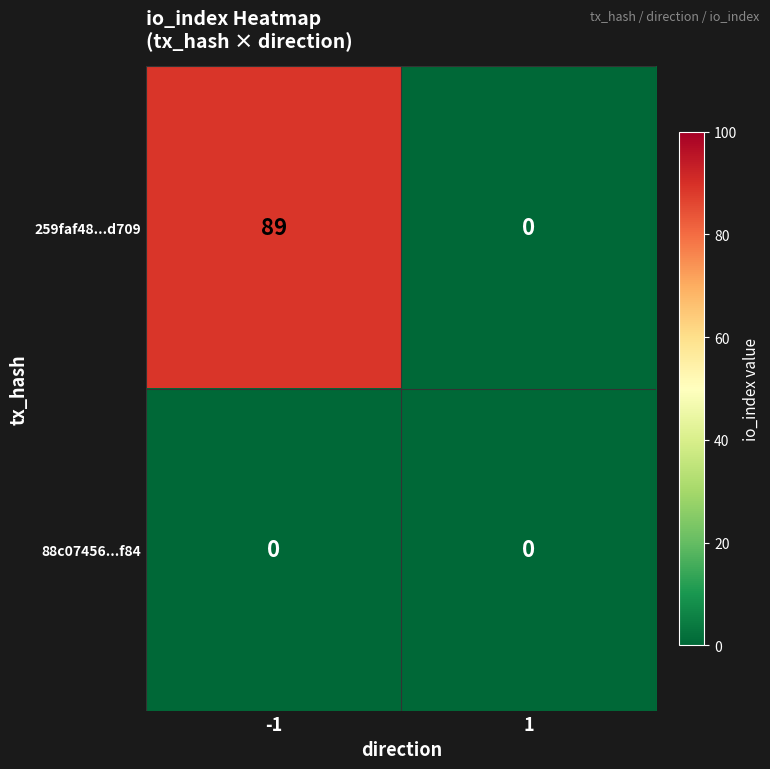

The 259faf48...d709 series shows 89 at -1. True or false?

True